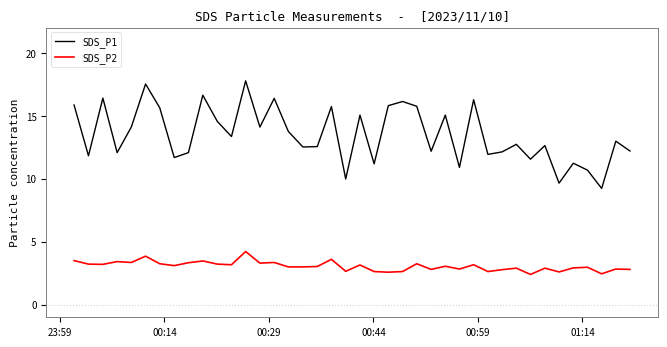

How many interior local peaks does the SDS_P1 series have?

14